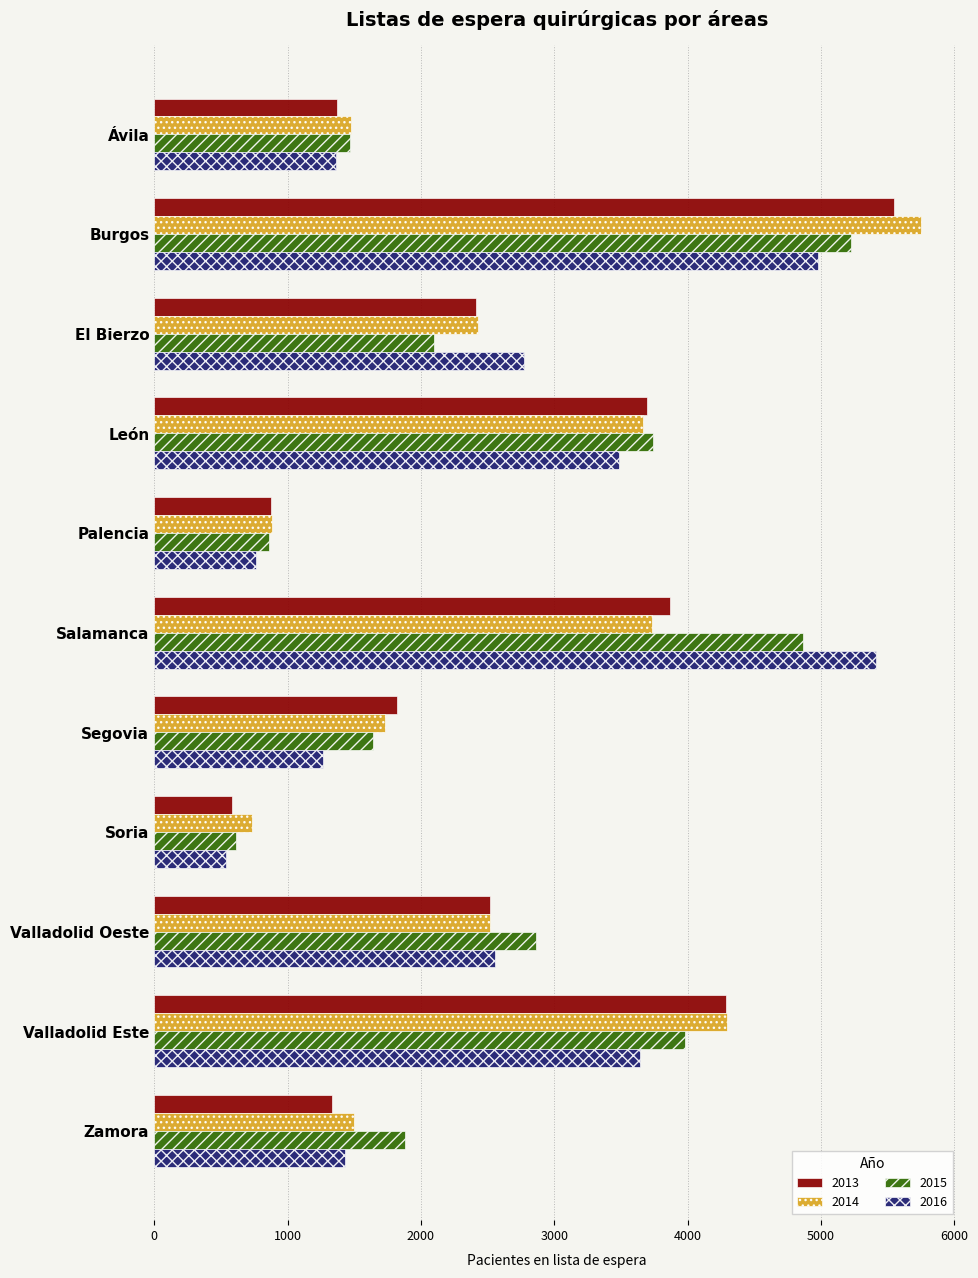

What is the average value of the 2013 series?

2573